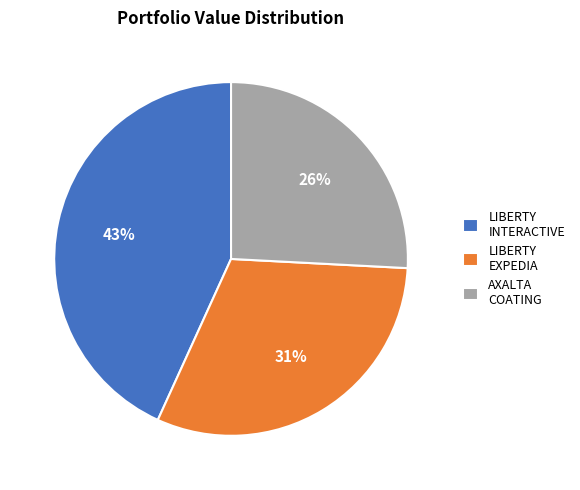

What is the smallest slice in the pie chart?

AXALTA COATING